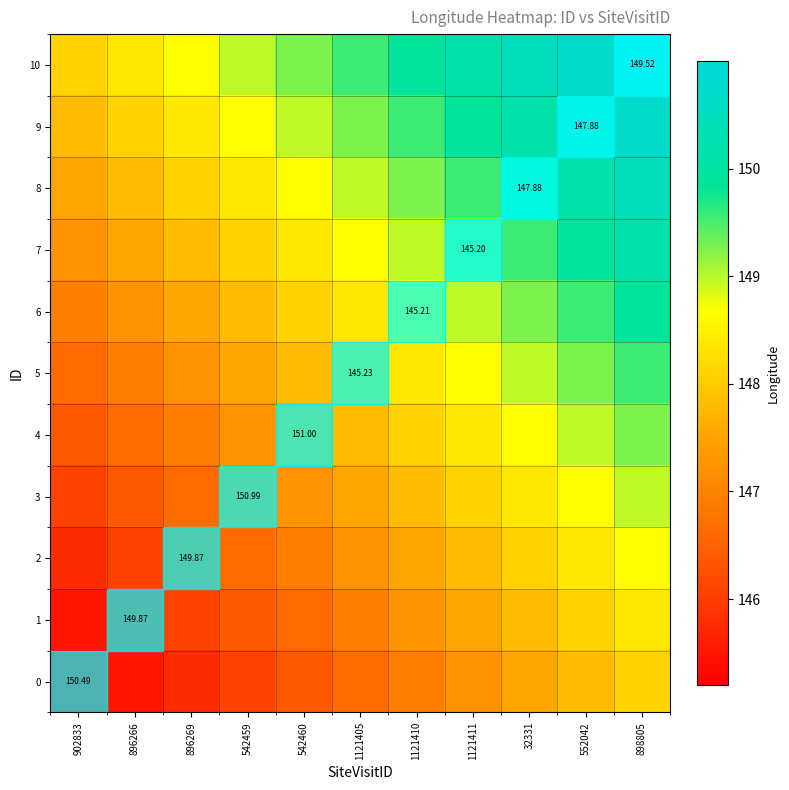

What is the average value of the 1 series?

146.9